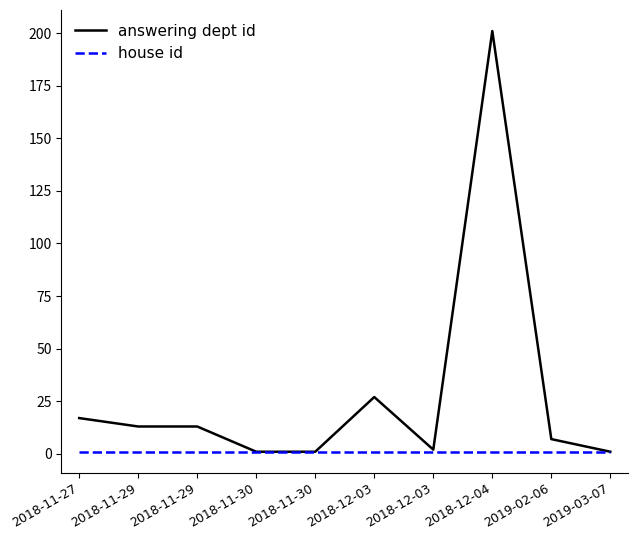

Rank the categories by house id value from highest to lowest.

2018-11-27, 2018-11-29, 2018-11-29, 2018-11-30, 2018-11-30, 2018-12-03, 2018-12-03, 2018-12-04, 2019-02-06, 2019-03-07